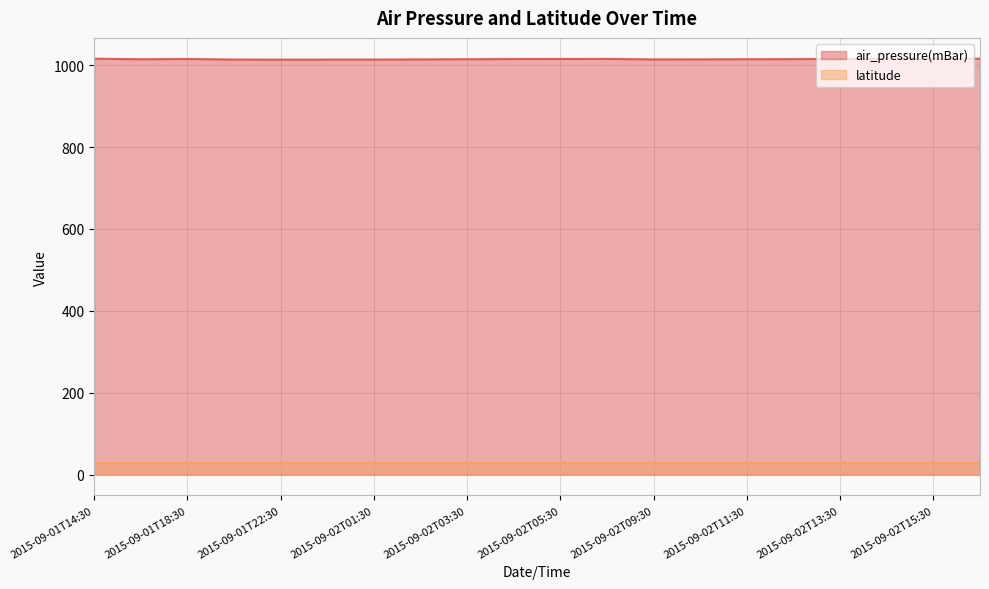

What is the sum of all values?

20298.0